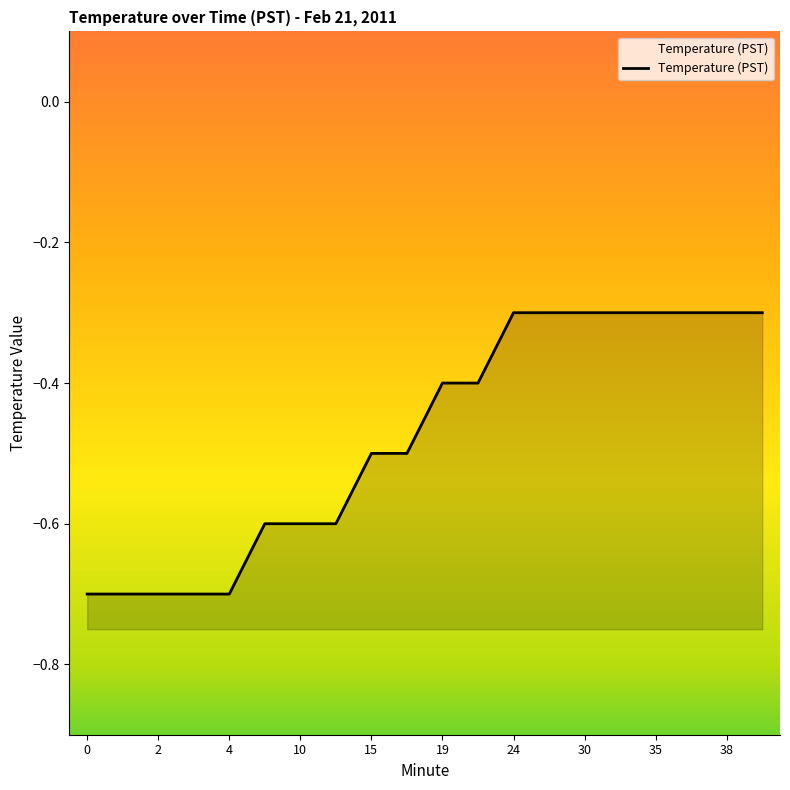

What is the value of the 16th point from the left?

-0.3